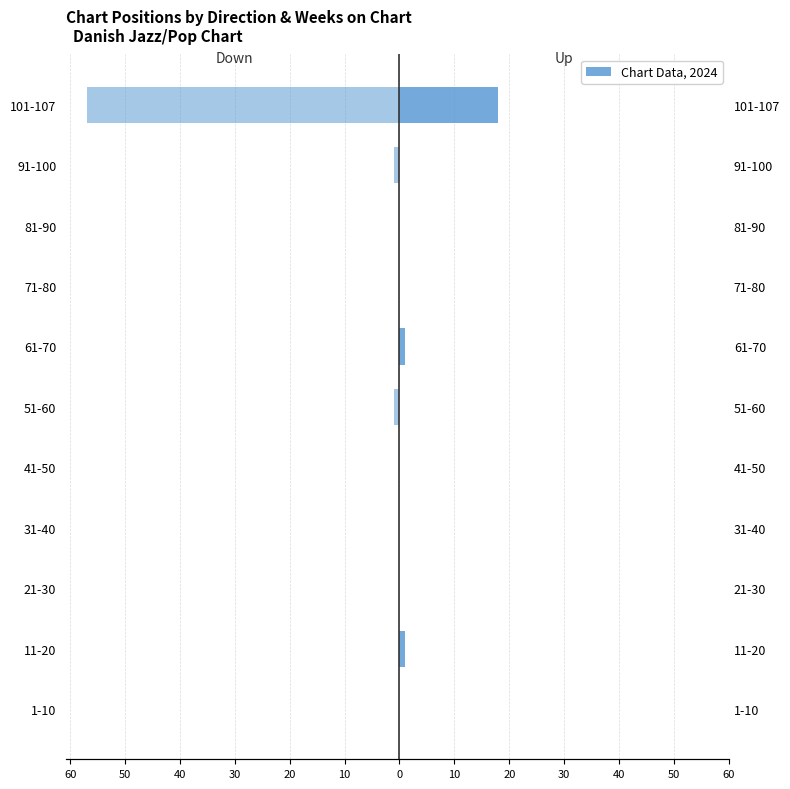

Rank the series by their maximum value, from lowest to highest.

Down, Up